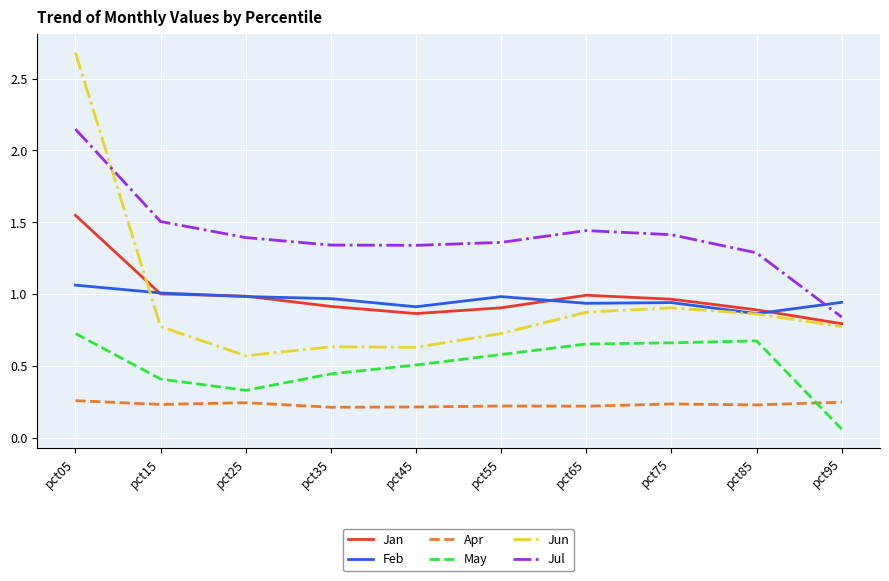

How many intersections are there between May and Apr?

1